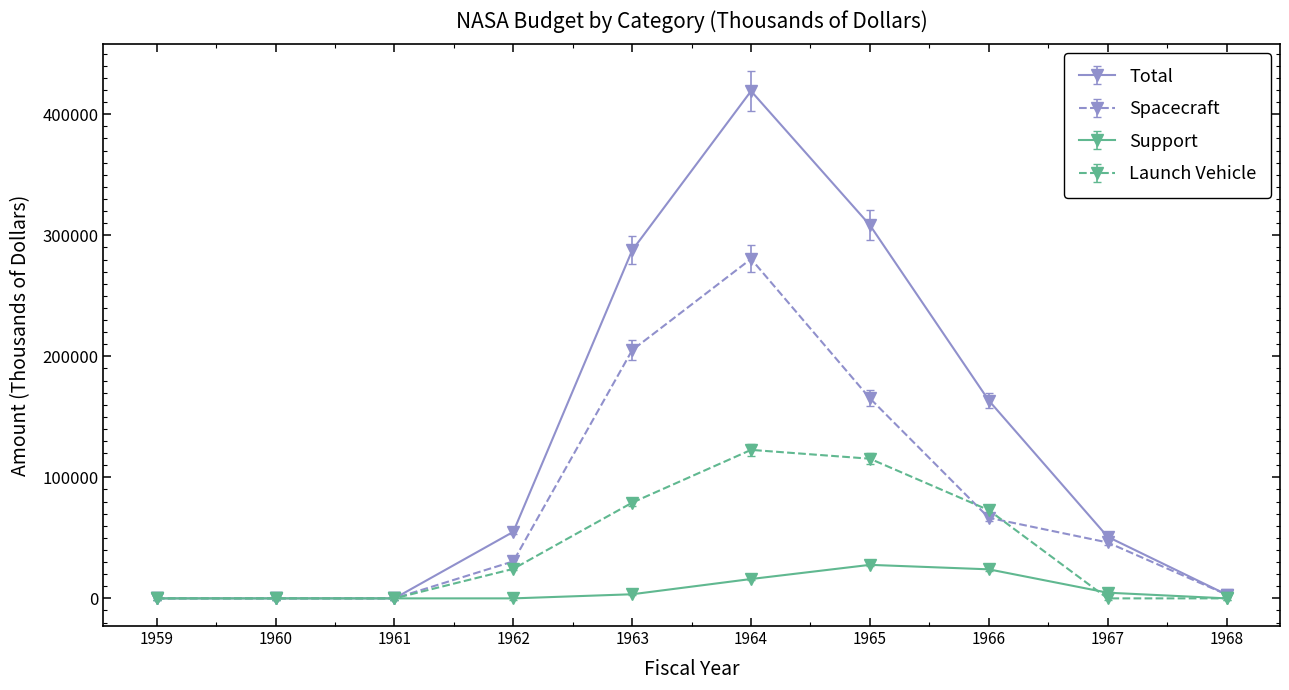

What are all the series names shown in the legend?

Total, Spacecraft, Support, Launch Vehicle